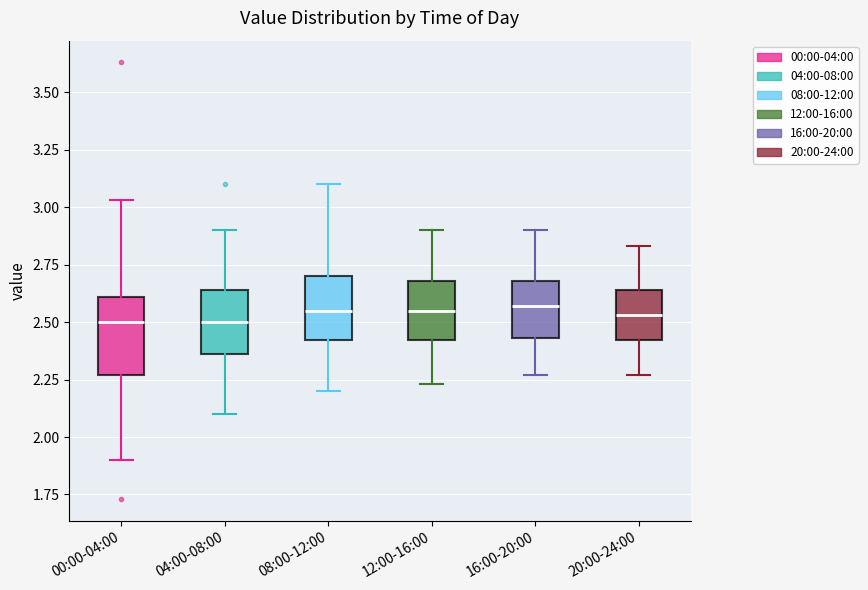

Reading left to right, read every box against the y-axis: the position of its median line, the range the box covers, and the ends of its whiskers. The values are not printed on the chart, so give them approximately, as read against the axis.

00:00-04:00: median 2.50, box 2.25 to 2.60, whiskers 1.90 to 3.05
04:00-08:00: median 2.50, box 2.35 to 2.65, whiskers 2.10 to 2.90
08:00-12:00: median 2.55, box 2.40 to 2.70, whiskers 2.20 to 3.10
12:00-16:00: median 2.55, box 2.40 to 2.70, whiskers 2.25 to 2.90
16:00-20:00: median 2.55, box 2.45 to 2.70, whiskers 2.25 to 2.90
20:00-24:00: median 2.55, box 2.40 to 2.65, whiskers 2.25 to 2.85